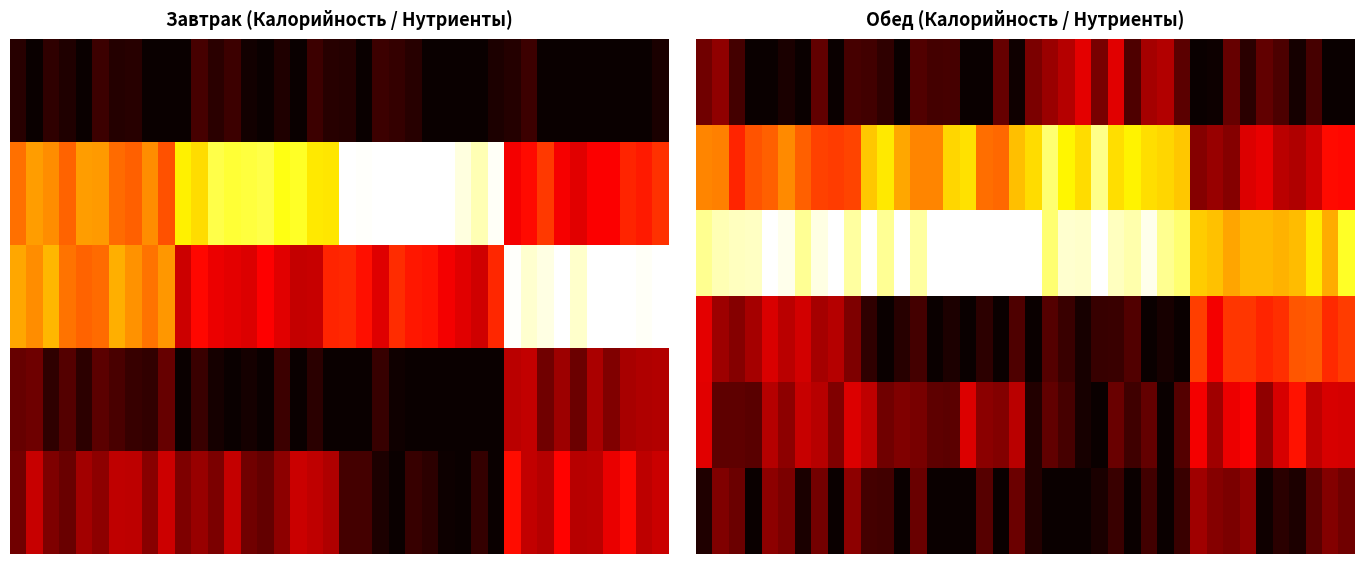

Which has a higher value, 39 or 34?

34